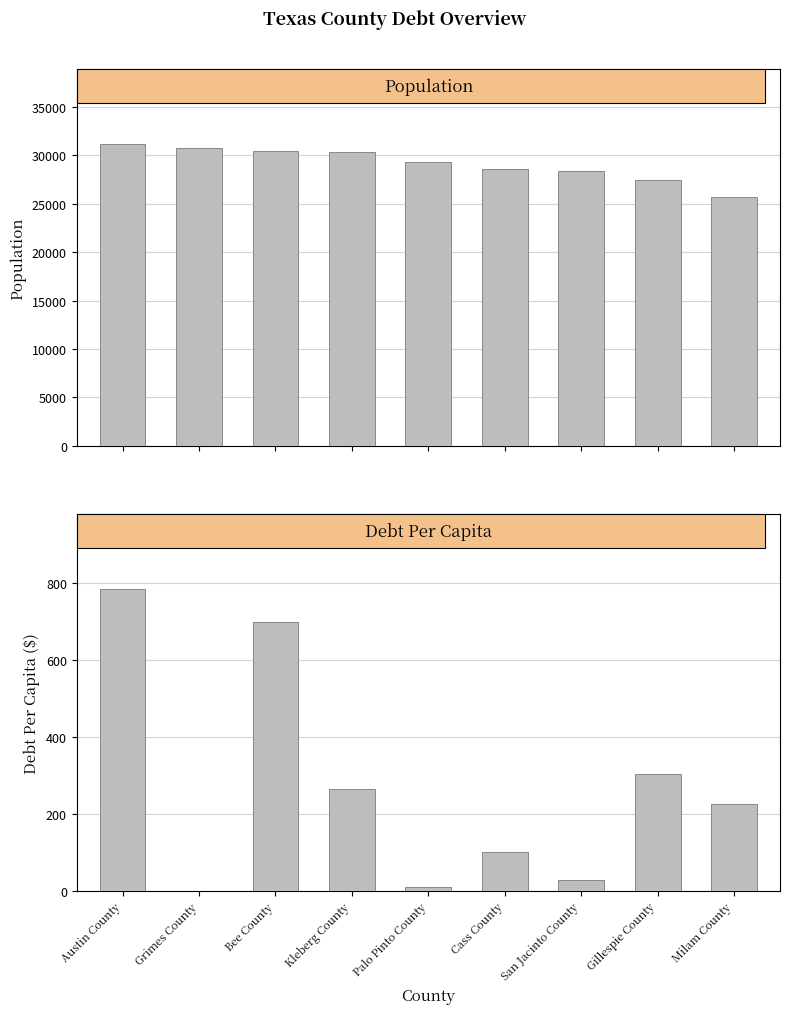

The value of Debt Per Capita at San Jacinto County is 37.5. True or false?

False